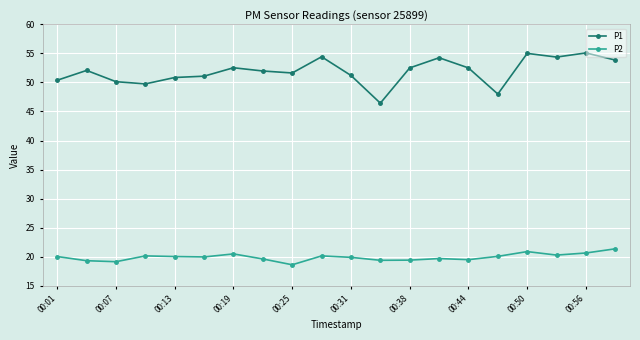

Which series has the largest range (max minus min)?

P1